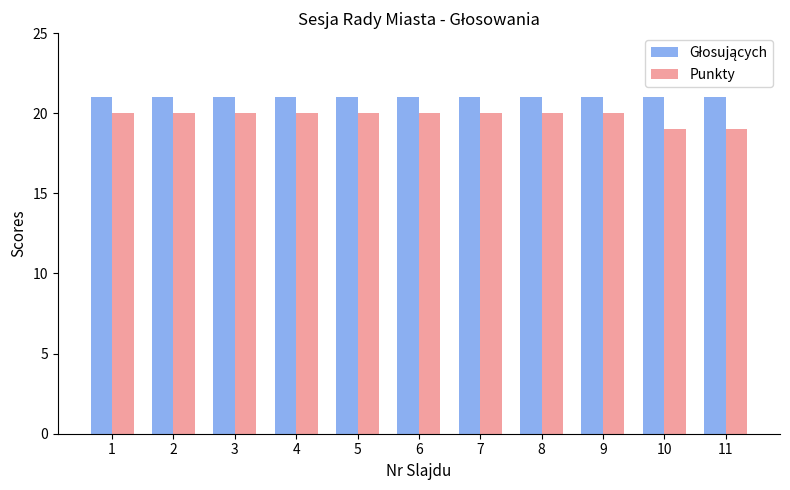

What is the approximate value of Punkty at 4?

20